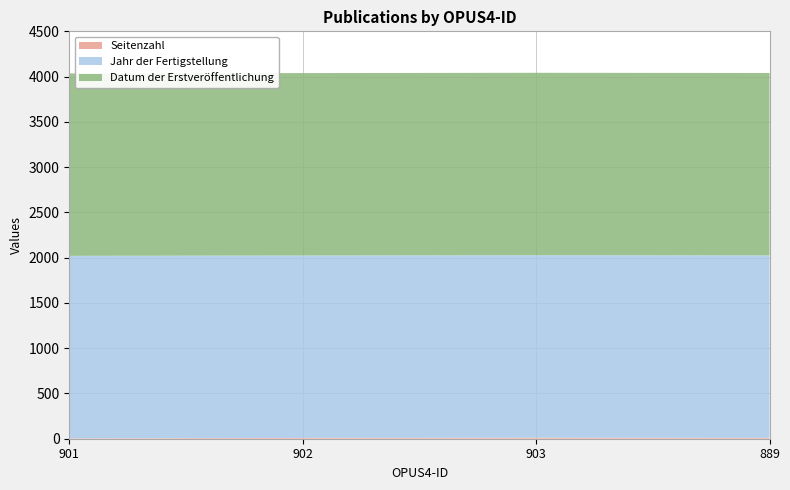

Reading left to right, extract all data points from this chart.

Seitenzahl: 5	9	12	10
Jahr der Fertigstellung: 2015	2015	2015	2015
Datum der Erstveröffentlichung: 2015	2015	2015	2015